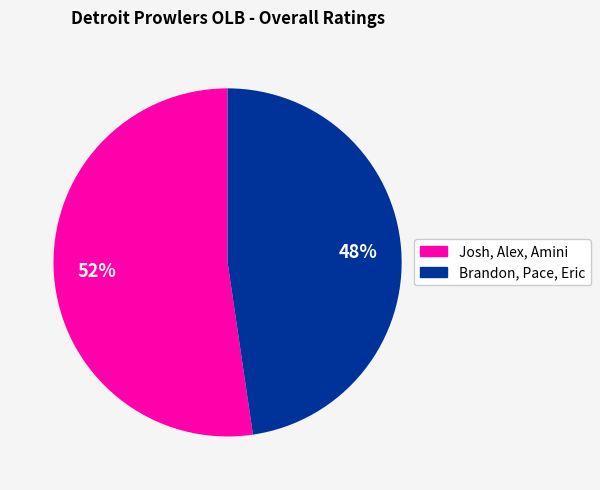

Does any single category account for the majority?

Yes